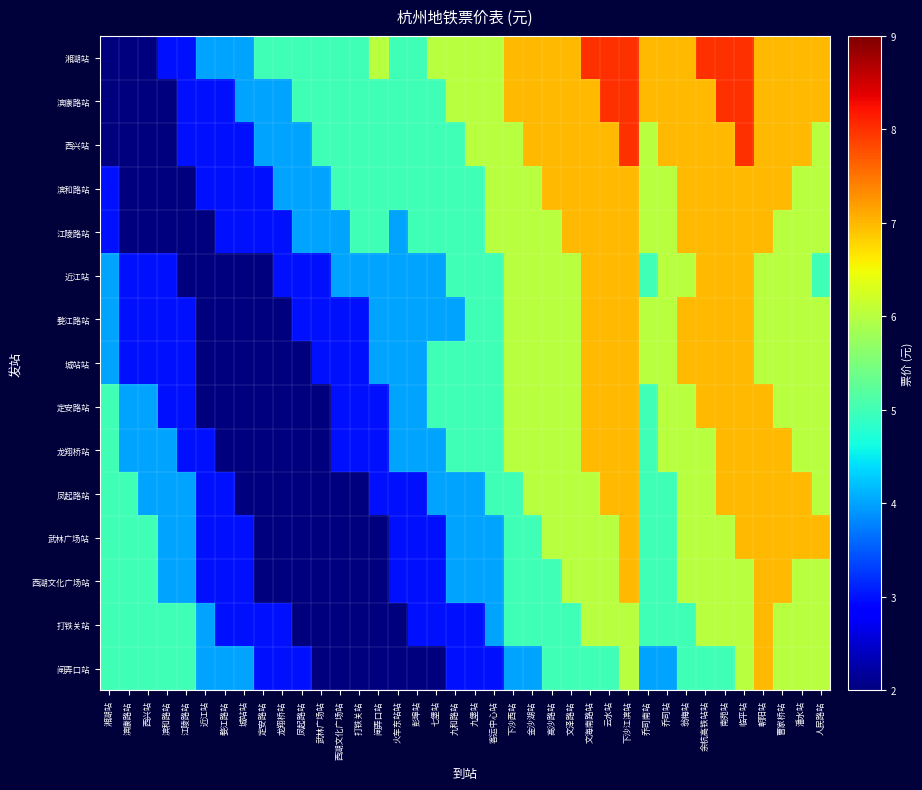

Reading right to left, extract all data points from this chart.

湘湖站: 人民路站=7	潘水站=7	曹家桥站=7	朝阳站=7	临平站=8	南苑站=8	余杭高铁站站=8	翁梅站=7	乔司站=7	乔司南站=7	下沙江滨站=8	云水站=8	文海南路站=8	文泽路站=7	高沙路站=7	金沙湖站=7	下沙西站=7	客运中心站=6	九堡站=6	九和路站=6	七堡站=6	彭埠站=5	火车东站站=5	闸弄口站=6	打铁关站=5	西湖文化广场站=5	武林广场站=5	凤起路站=5	龙翔桥站=5	定安路站=5	城站站=4	婺江路站=4	近江站=4	江陵路站=3	滨和路站=3	西兴站=2	滨康路站=2	湘湖站=2
滨康路站: 人民路站=7	潘水站=7	曹家桥站=7	朝阳站=7	临平站=8	南苑站=8	余杭高铁站站=7	翁梅站=7	乔司站=7	乔司南站=7	下沙江滨站=8	云水站=8	文海南路站=7	文泽路站=7	高沙路站=7	金沙湖站=7	下沙西站=7	客运中心站=6	九堡站=6	九和路站=6	七堡站=5	彭埠站=5	火车东站站=5	闸弄口站=5	打铁关站=5	西湖文化广场站=5	武林广场站=5	凤起路站=5	龙翔桥站=4	定安路站=4	城站站=4	婺江路站=3	近江站=3	江陵路站=3	滨和路站=2	西兴站=2	滨康路站=2	湘湖站=2
西兴站: 人民路站=6	潘水站=7	曹家桥站=7	朝阳站=7	临平站=8	南苑站=7	余杭高铁站站=7	翁梅站=7	乔司站=7	乔司南站=6	下沙江滨站=8	云水站=7	文海南路站=7	文泽路站=7	高沙路站=7	金沙湖站=7	下沙西站=6	客运中心站=6	九堡站=6	九和路站=5	七堡站=5	彭埠站=5	火车东站站=5	闸弄口站=5	打铁关站=5	西湖文化广场站=5	武林广场站=5	凤起路站=4	龙翔桥站=4	定安路站=4	城站站=3	婺江路站=3	近江站=3	江陵路站=3	滨和路站=2	西兴站=2	滨康路站=2	湘湖站=2
滨和路站: 人民路站=6	潘水站=6	曹家桥站=7	朝阳站=7	临平站=7	南苑站=7	余杭高铁站站=7	翁梅站=7	乔司站=6	乔司南站=6	下沙江滨站=7	云水站=7	文海南路站=7	文泽路站=7	高沙路站=7	金沙湖站=6	下沙西站=6	客运中心站=6	九堡站=5	九和路站=5	七堡站=5	彭埠站=5	火车东站站=5	闸弄口站=5	打铁关站=5	西湖文化广场站=5	武林广场站=4	凤起路站=4	龙翔桥站=4	定安路站=3	城站站=3	婺江路站=3	近江站=3	江陵路站=2	滨和路站=2	西兴站=2	滨康路站=2	湘湖站=3
江陵路站: 人民路站=6	潘水站=6	曹家桥站=6	朝阳站=7	临平站=7	南苑站=7	余杭高铁站站=7	翁梅站=7	乔司站=6	乔司南站=6	下沙江滨站=7	云水站=7	文海南路站=7	文泽路站=7	高沙路站=6	金沙湖站=6	下沙西站=6	客运中心站=6	九堡站=5	九和路站=5	七堡站=5	彭埠站=5	火车东站站=4	闸弄口站=5	打铁关站=5	西湖文化广场站=4	武林广场站=4	凤起路站=4	龙翔桥站=3	定安路站=3	城站站=3	婺江路站=3	近江站=2	江陵路站=2	滨和路站=2	西兴站=2	滨康路站=2	湘湖站=3
近江站: 人民路站=5	潘水站=6	曹家桥站=6	朝阳站=6	临平站=7	南苑站=7	余杭高铁站站=7	翁梅站=6	乔司站=6	乔司南站=5	下沙江滨站=7	云水站=7	文海南路站=7	文泽路站=6	高沙路站=6	金沙湖站=6	下沙西站=6	客运中心站=5	九堡站=5	九和路站=5	七堡站=4	彭埠站=4	火车东站站=4	闸弄口站=4	打铁关站=4	西湖文化广场站=4	武林广场站=3	凤起路站=3	龙翔桥站=3	定安路站=2	城站站=2	婺江路站=2	近江站=2	江陵路站=2	滨和路站=3	西兴站=3	滨康路站=3	湘湖站=4
婺江路站: 人民路站=6	潘水站=6	曹家桥站=6	朝阳站=6	临平站=7	南苑站=7	余杭高铁站站=7	翁梅站=7	乔司站=6	乔司南站=6	下沙江滨站=7	云水站=7	文海南路站=7	文泽路站=6	高沙路站=6	金沙湖站=6	下沙西站=6	客运中心站=5	九堡站=5	九和路站=4	七堡站=4	彭埠站=4	火车东站站=4	闸弄口站=4	打铁关站=3	西湖文化广场站=3	武林广场站=3	凤起路站=3	龙翔桥站=2	定安路站=2	城站站=2	婺江路站=2	近江站=2	江陵路站=3	滨和路站=3	西兴站=3	滨康路站=3	湘湖站=4
城站站: 人民路站=6	潘水站=6	曹家桥站=6	朝阳站=6	临平站=7	南苑站=7	余杭高铁站站=7	翁梅站=7	乔司站=6	乔司南站=6	下沙江滨站=7	云水站=7	文海南路站=7	文泽路站=6	高沙路站=6	金沙湖站=6	下沙西站=6	客运中心站=5	九堡站=5	九和路站=5	七堡站=5	彭埠站=4	火车东站站=4	闸弄口站=4	打铁关站=3	西湖文化广场站=3	武林广场站=3	凤起路站=2	龙翔桥站=2	定安路站=2	城站站=2	婺江路站=2	近江站=2	江陵路站=3	滨和路站=3	西兴站=3	滨康路站=3	湘湖站=4
定安路站: 人民路站=6	潘水站=6	曹家桥站=6	朝阳站=7	临平站=7	南苑站=7	余杭高铁站站=7	翁梅站=6	乔司站=6	乔司南站=5	下沙江滨站=7	云水站=7	文海南路站=7	文泽路站=6	高沙路站=6	金沙湖站=6	下沙西站=6	客运中心站=5	九堡站=5	九和路站=5	七堡站=5	彭埠站=4	火车东站站=4	闸弄口站=3	打铁关站=3	西湖文化广场站=3	武林广场站=2	凤起路站=2	龙翔桥站=2	定安路站=2	城站站=2	婺江路站=2	近江站=2	江陵路站=3	滨和路站=3	西兴站=4	滨康路站=4	湘湖站=5
龙翔桥站: 人民路站=6	潘水站=6	曹家桥站=7	朝阳站=7	临平站=7	南苑站=7	余杭高铁站站=6	翁梅站=6	乔司站=6	乔司南站=5	下沙江滨站=7	云水站=7	文海南路站=7	文泽路站=6	高沙路站=6	金沙湖站=6	下沙西站=6	客运中心站=5	九堡站=5	九和路站=5	七堡站=4	彭埠站=4	火车东站站=4	闸弄口站=3	打铁关站=3	西湖文化广场站=3	武林广场站=2	凤起路站=2	龙翔桥站=2	定安路站=2	城站站=2	婺江路站=2	近江站=3	江陵路站=3	滨和路站=4	西兴站=4	滨康路站=4	湘湖站=5
凤起路站: 人民路站=6	潘水站=7	曹家桥站=7	朝阳站=7	临平站=7	南苑站=7	余杭高铁站站=6	翁梅站=6	乔司站=5	乔司南站=5	下沙江滨站=7	云水站=7	文海南路站=6	文泽路站=6	高沙路站=6	金沙湖站=6	下沙西站=5	客运中心站=5	九堡站=4	九和路站=4	七堡站=4	彭埠站=3	火车东站站=3	闸弄口站=3	打铁关站=2	西湖文化广场站=2	武林广场站=2	凤起路站=2	龙翔桥站=2	定安路站=2	城站站=2	婺江路站=3	近江站=3	江陵路站=4	滨和路站=4	西兴站=4	滨康路站=5	湘湖站=5
武林广场站: 人民路站=7	潘水站=7	曹家桥站=7	朝阳站=7	临平站=7	南苑站=6	余杭高铁站站=6	翁梅站=6	乔司站=5	乔司南站=5	下沙江滨站=7	云水站=6	文海南路站=6	文泽路站=6	高沙路站=6	金沙湖站=5	下沙西站=5	客运中心站=4	九堡站=4	九和路站=4	七堡站=3	彭埠站=3	火车东站站=3	闸弄口站=2	打铁关站=2	西湖文化广场站=2	武林广场站=2	凤起路站=2	龙翔桥站=2	定安路站=2	城站站=3	婺江路站=3	近江站=3	江陵路站=4	滨和路站=4	西兴站=5	滨康路站=5	湘湖站=5
西湖文化广场站: 人民路站=6	潘水站=6	曹家桥站=7	朝阳站=7	临平站=6	南苑站=6	余杭高铁站站=6	翁梅站=6	乔司站=5	乔司南站=5	下沙江滨站=7	云水站=6	文海南路站=6	文泽路站=6	高沙路站=5	金沙湖站=5	下沙西站=5	客运中心站=4	九堡站=4	九和路站=4	七堡站=3	彭埠站=3	火车东站站=3	闸弄口站=2	打铁关站=2	西湖文化广场站=2	武林广场站=2	凤起路站=2	龙翔桥站=2	定安路站=2	城站站=3	婺江路站=3	近江站=3	江陵路站=4	滨和路站=4	西兴站=5	滨康路站=5	湘湖站=5
打铁关站: 人民路站=6	潘水站=6	曹家桥站=6	朝阳站=7	临平站=6	南苑站=6	余杭高铁站站=6	翁梅站=5	乔司站=5	乔司南站=5	下沙江滨站=6	云水站=6	文海南路站=6	文泽路站=5	高沙路站=5	金沙湖站=5	下沙西站=5	客运中心站=4	九堡站=3	九和路站=3	七堡站=3	彭埠站=3	火车东站站=2	闸弄口站=2	打铁关站=2	西湖文化广场站=2	武林广场站=2	凤起路站=2	龙翔桥站=3	定安路站=3	城站站=3	婺江路站=3	近江站=4	江陵路站=5	滨和路站=5	西兴站=5	滨康路站=5	湘湖站=5
闸弄口站: 人民路站=6	潘水站=6	曹家桥站=6	朝阳站=7	临平站=6	南苑站=5	余杭高铁站站=5	翁梅站=5	乔司站=4	乔司南站=4	下沙江滨站=6	云水站=5	文海南路站=5	文泽路站=5	高沙路站=5	金沙湖站=4	下沙西站=4	客运中心站=3	九堡站=3	九和路站=3	七堡站=2	彭埠站=2	火车东站站=2	闸弄口站=2	打铁关站=2	西湖文化广场站=2	武林广场站=2	凤起路站=3	龙翔桥站=3	定安路站=3	城站站=4	婺江路站=4	近江站=4	江陵路站=5	滨和路站=5	西兴站=5	滨康路站=5	湘湖站=5